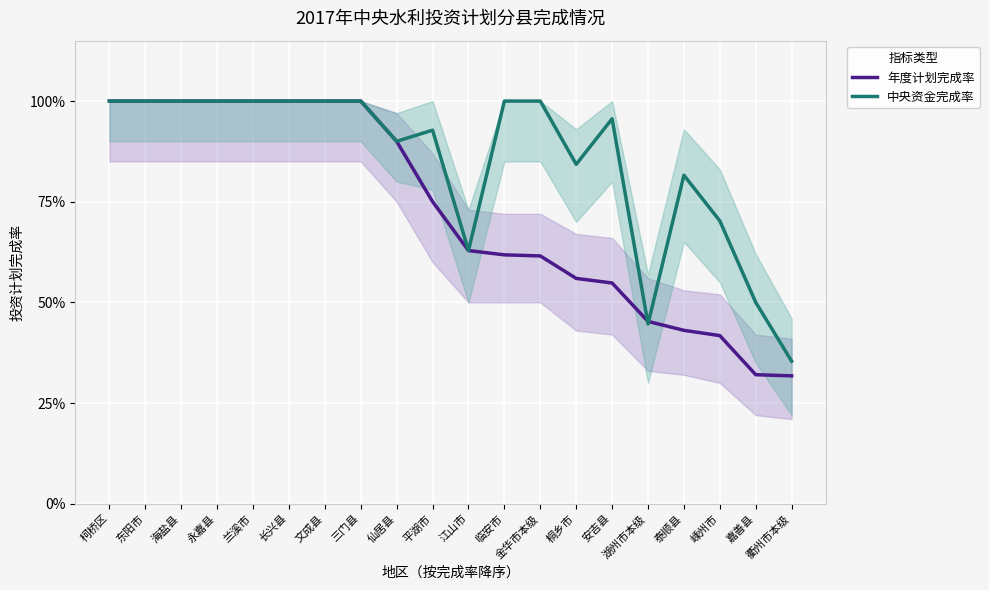

What is the label of the 17th point from the left?

泰顺县